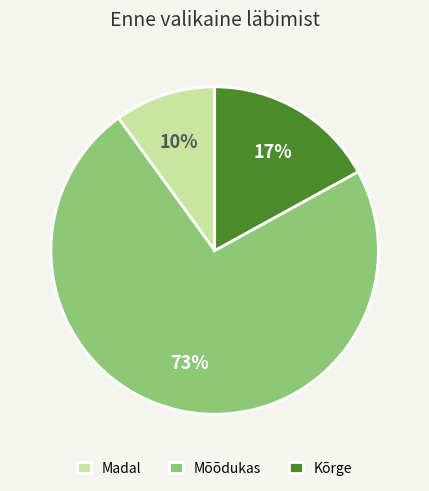

Which slice represents more than half of the pie?

Mõõdukas